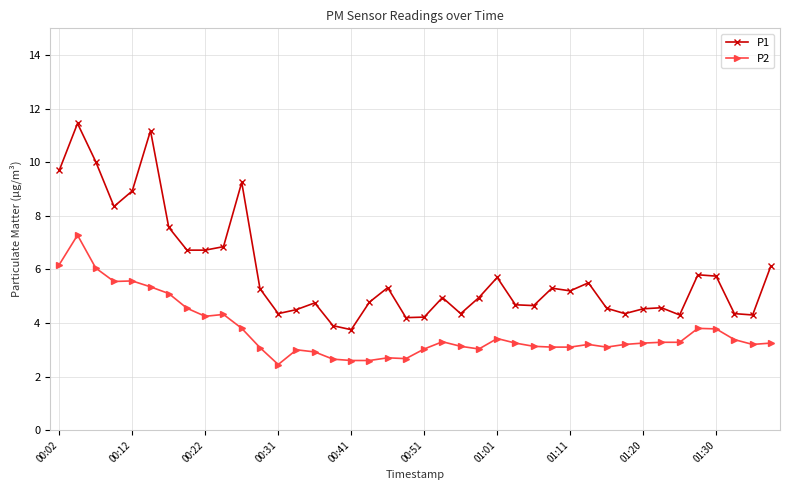

Rank the series by their maximum value, from lowest to highest.

P2, P1